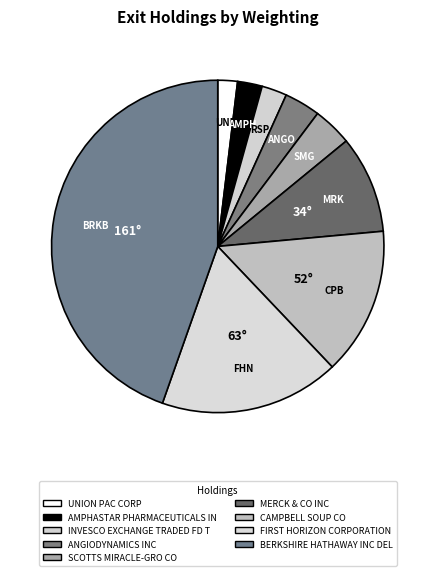

Is there a majority slice in this chart?

No